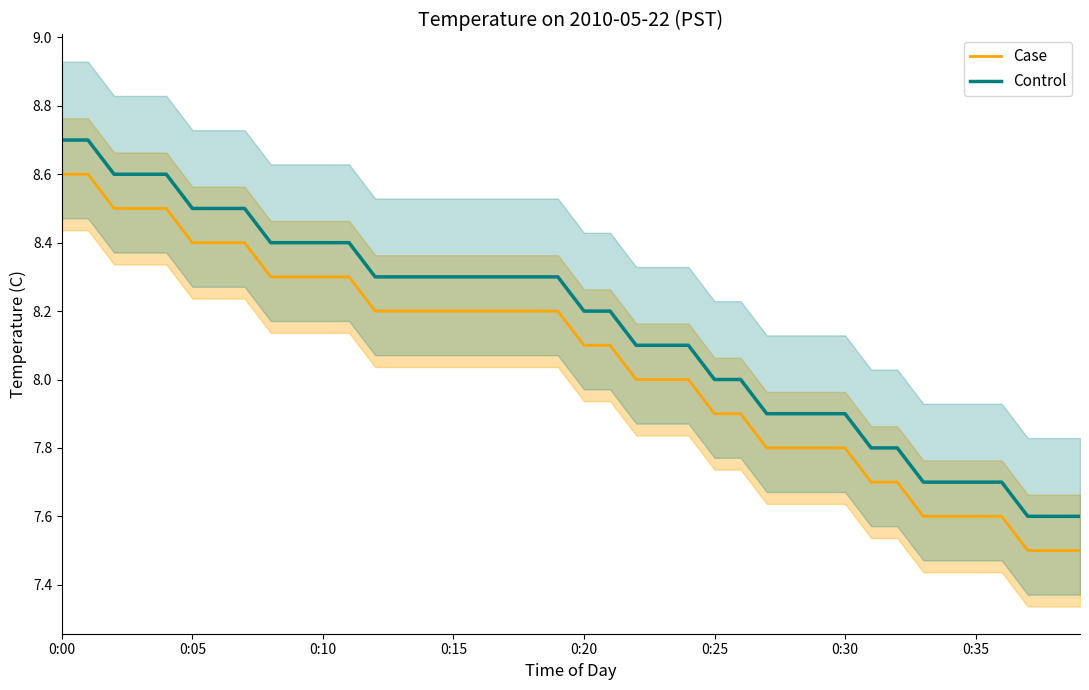

What is the sum of all Control values?

326.2